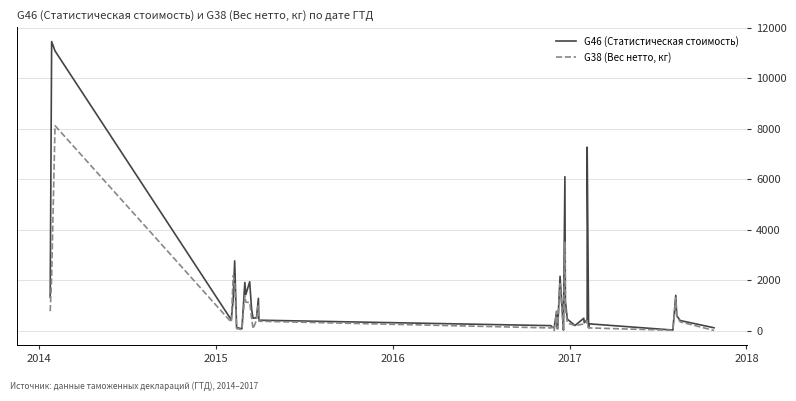

Does the chart display data point markers on the line(s)?

No